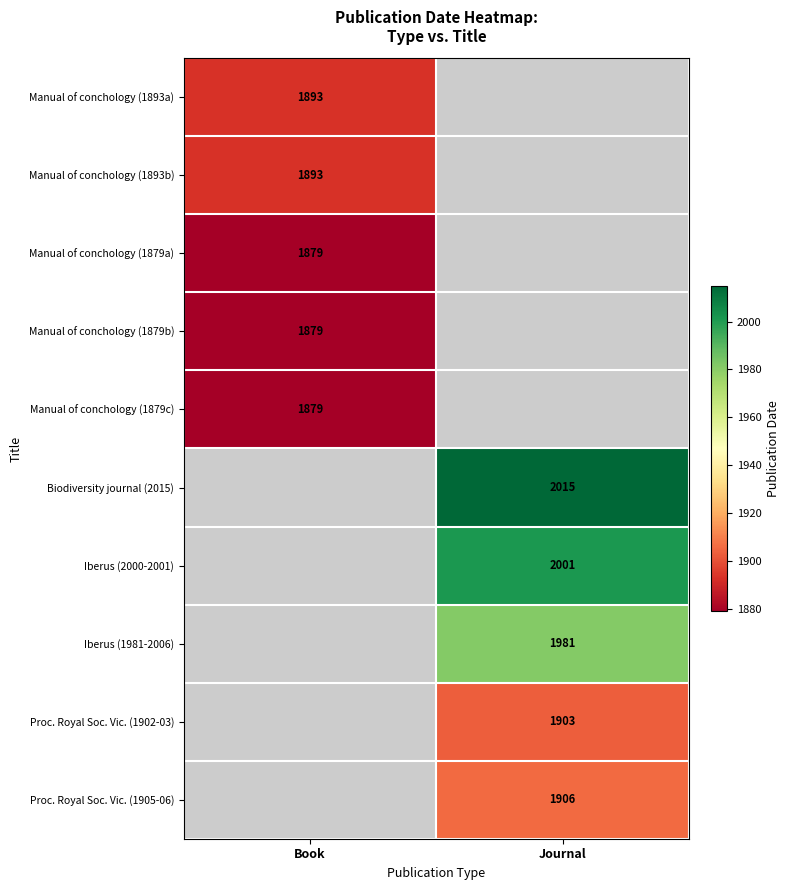

Is it true that Manual of conchology (1893b) equals 3253.5 at Book?

False